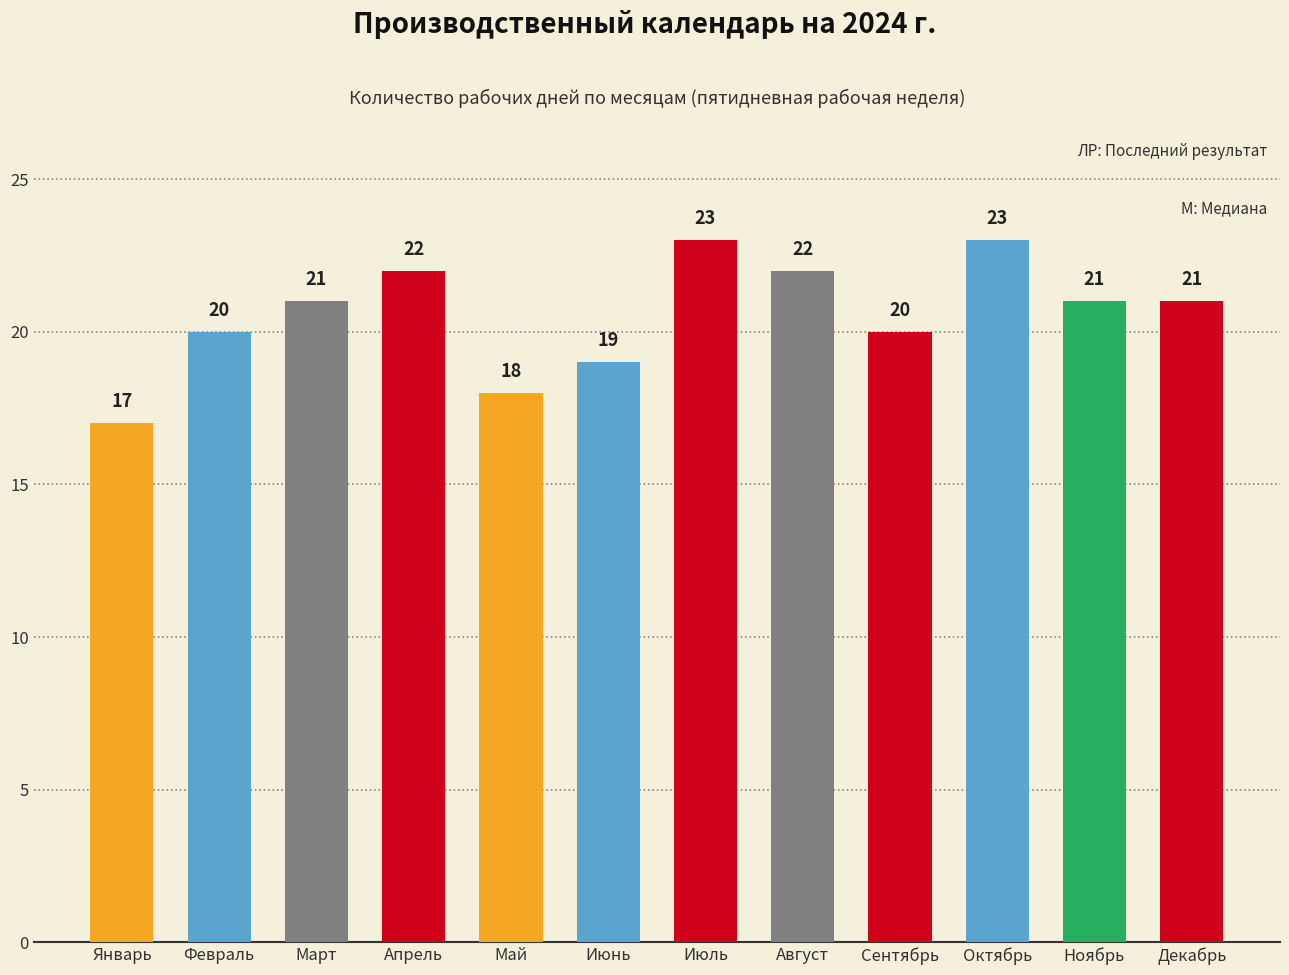

Between Март and Сентябрь, which is larger?

Март